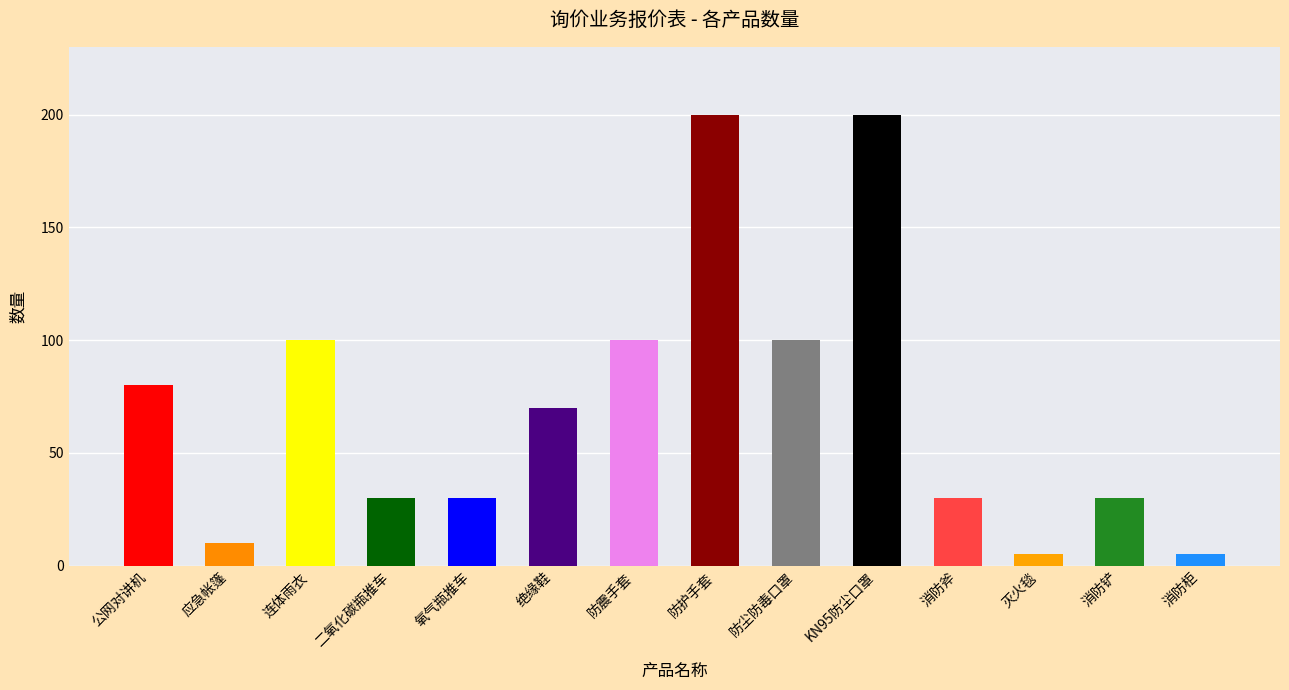

Reading left to right, transcribe all the data shown in this chart.

80	10	100	30	30	70	100	200	100	200	30	5	30	5